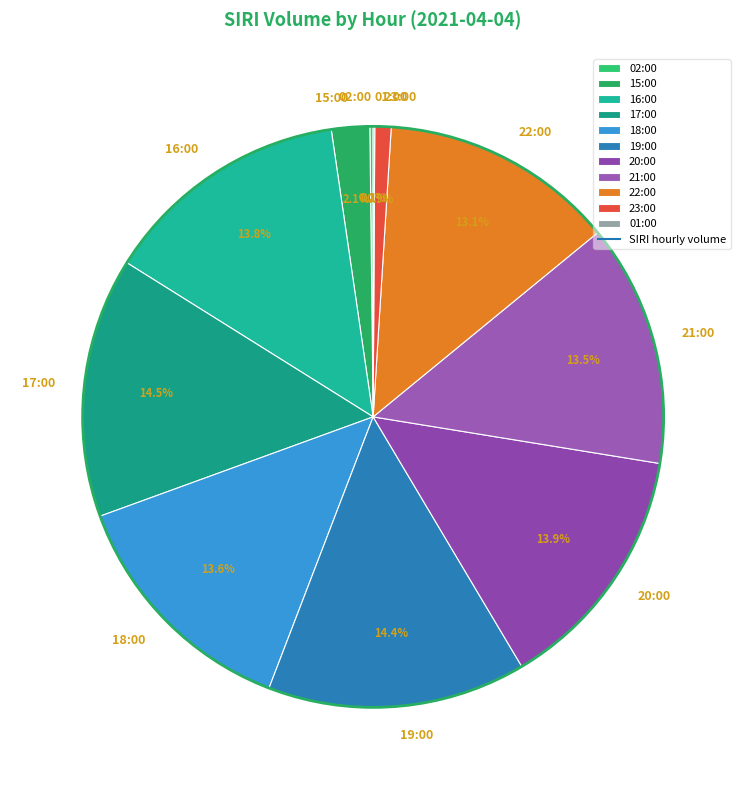

Do 18:00 and 22:00 together represent more than half of the pie?

No